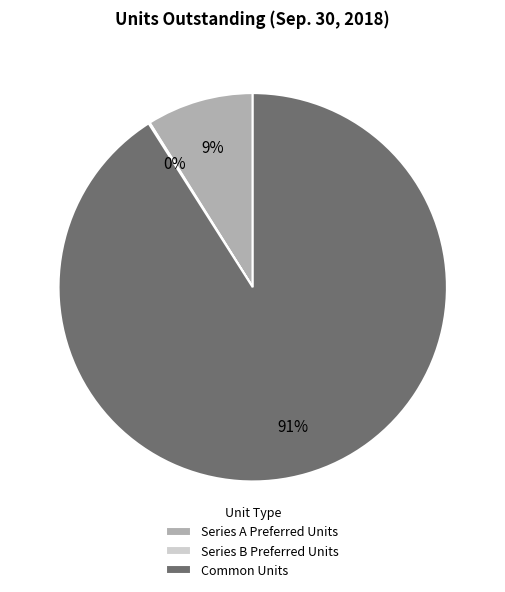

The Common Units slice represents 91% of the pie. True or false?

True